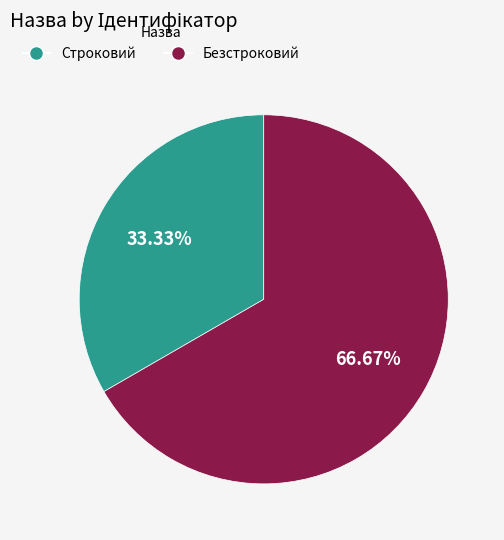

To the nearest percent, what is the difference between the Строковий and Безстроковий slice percentages?

33%